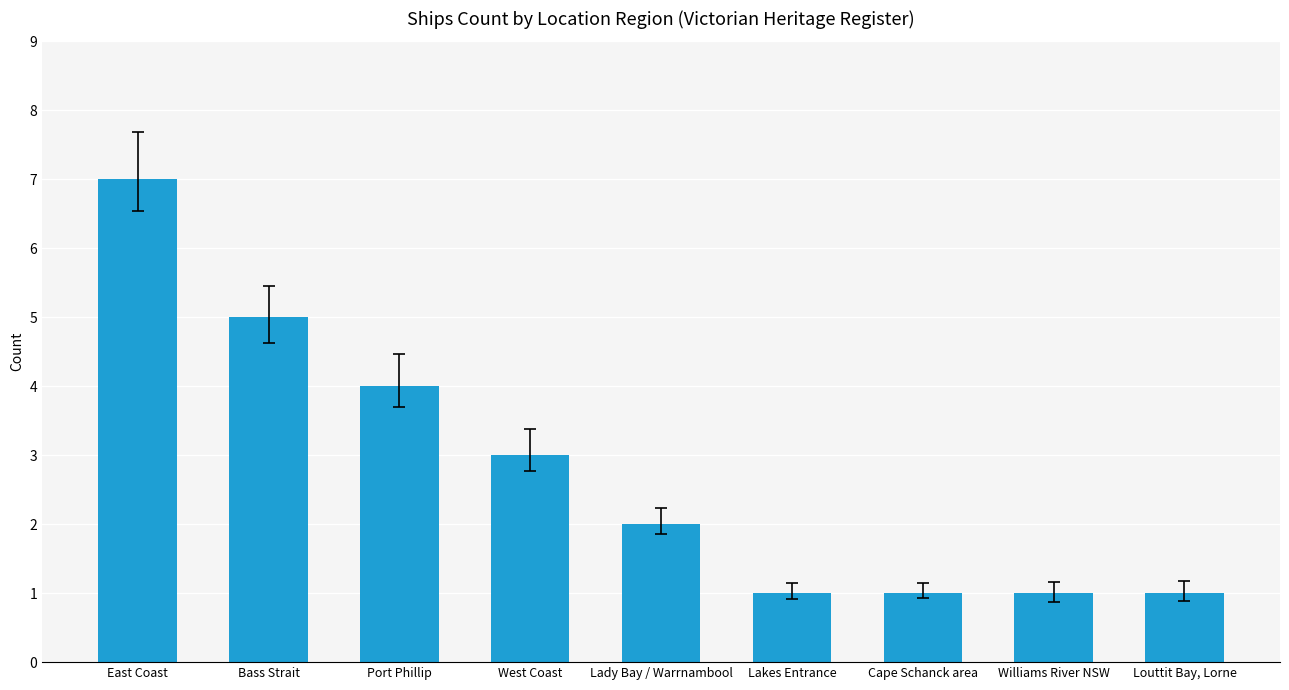

What is the change in value from East Coast to Louttit Bay, Lorne?

-6